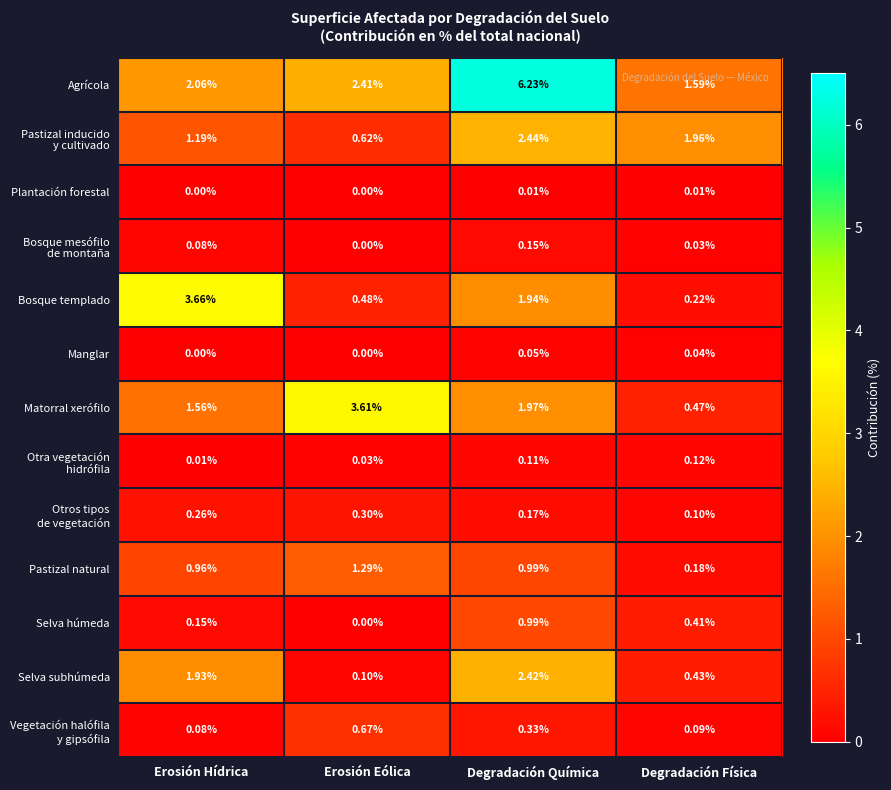

At which label is Bosque templado closest to 1?

Erosión Eólica